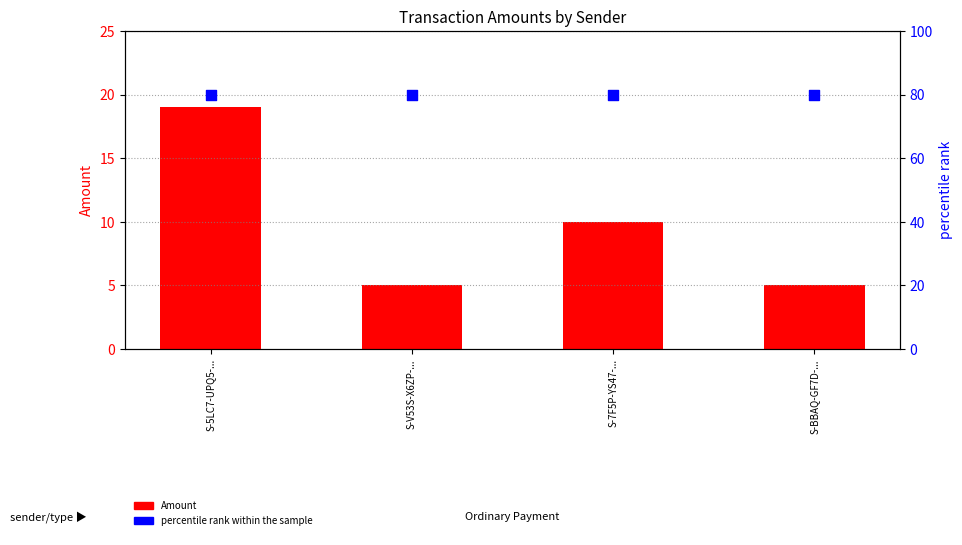

Which series has the largest total across all categories?

percentile rank within the sample